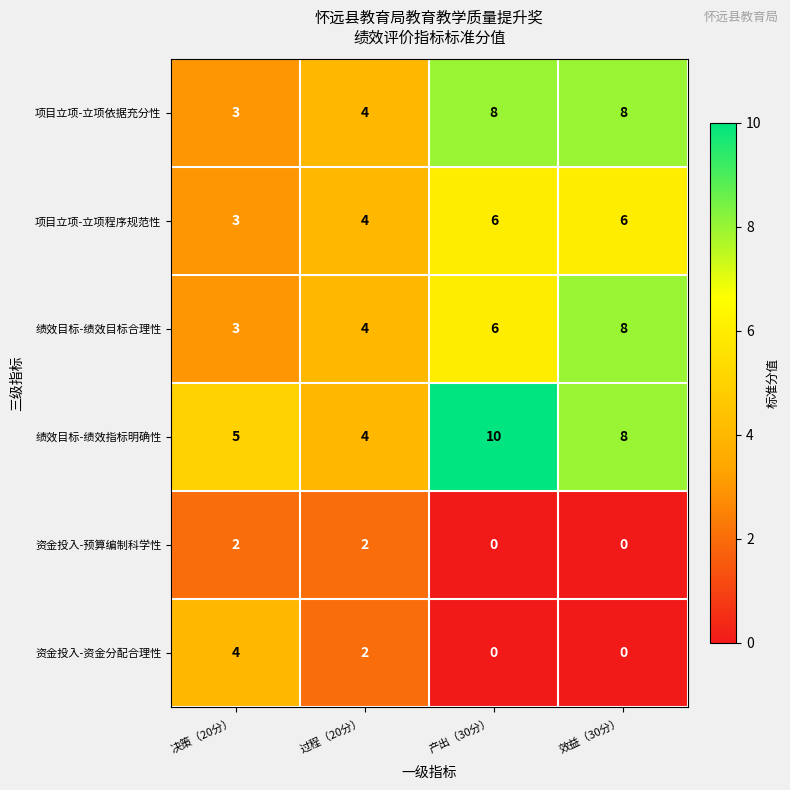

What is the average value of the 项目立项-立项程序规范性 series?

5